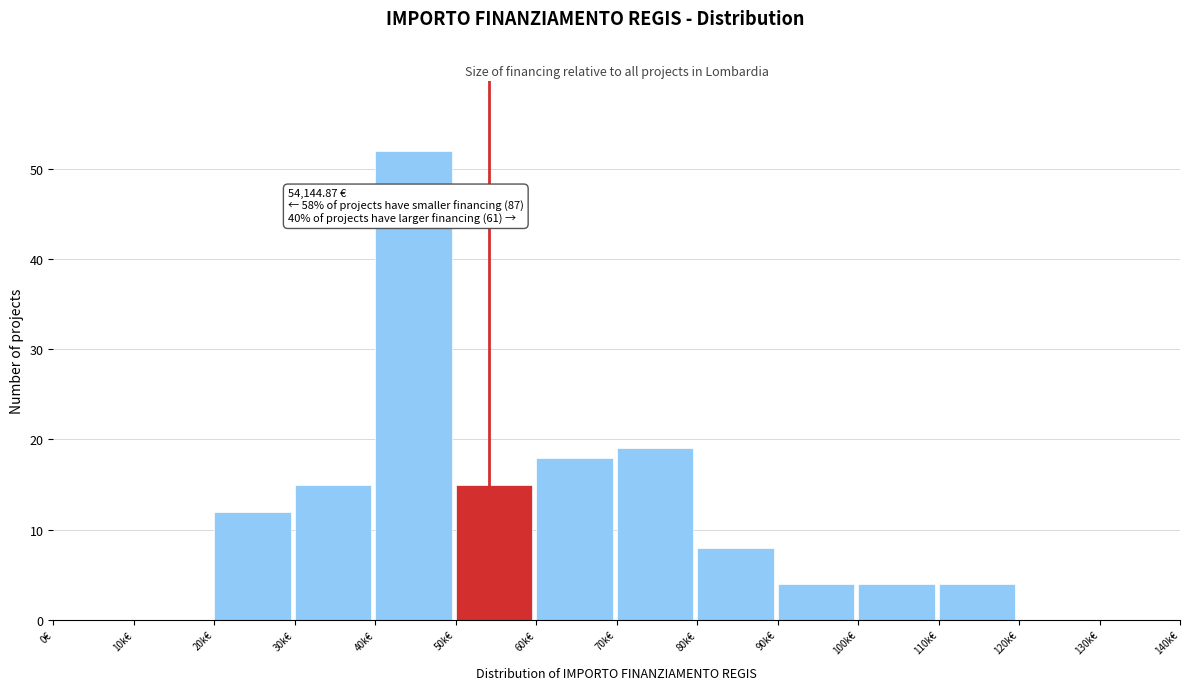

Reading left to right, transcribe all the data shown in this chart.

0€=0	10k€=0	20k€=12	30k€=15	40k€=52	50k€=15	60k€=18	70k€=19	80k€=8	90k€=4	100k€=4	110k€=4	120k€=0	130k€=0